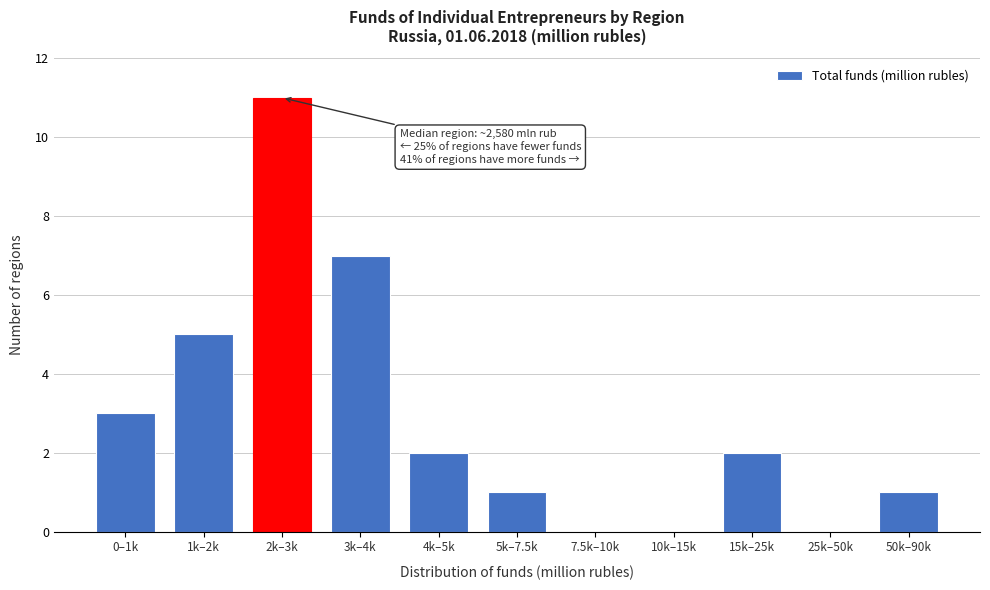

Reading left to right, transcribe all the data shown in this chart.

0–1k=3	1k–2k=5	2k–3k=11	3k–4k=7	4k–5k=2	5k–7.5k=1	7.5k–10k=0	10k–15k=0	15k–25k=2	25k–50k=0	50k–90k=1